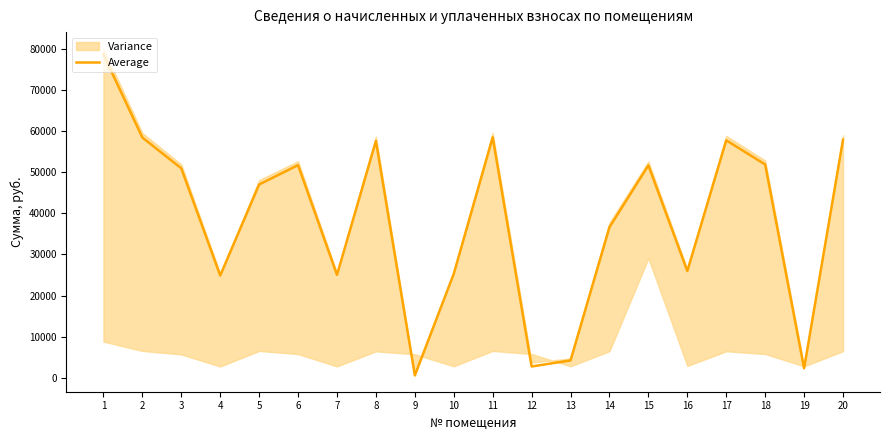

What is the difference between the values at 1 and 5?

31566.7